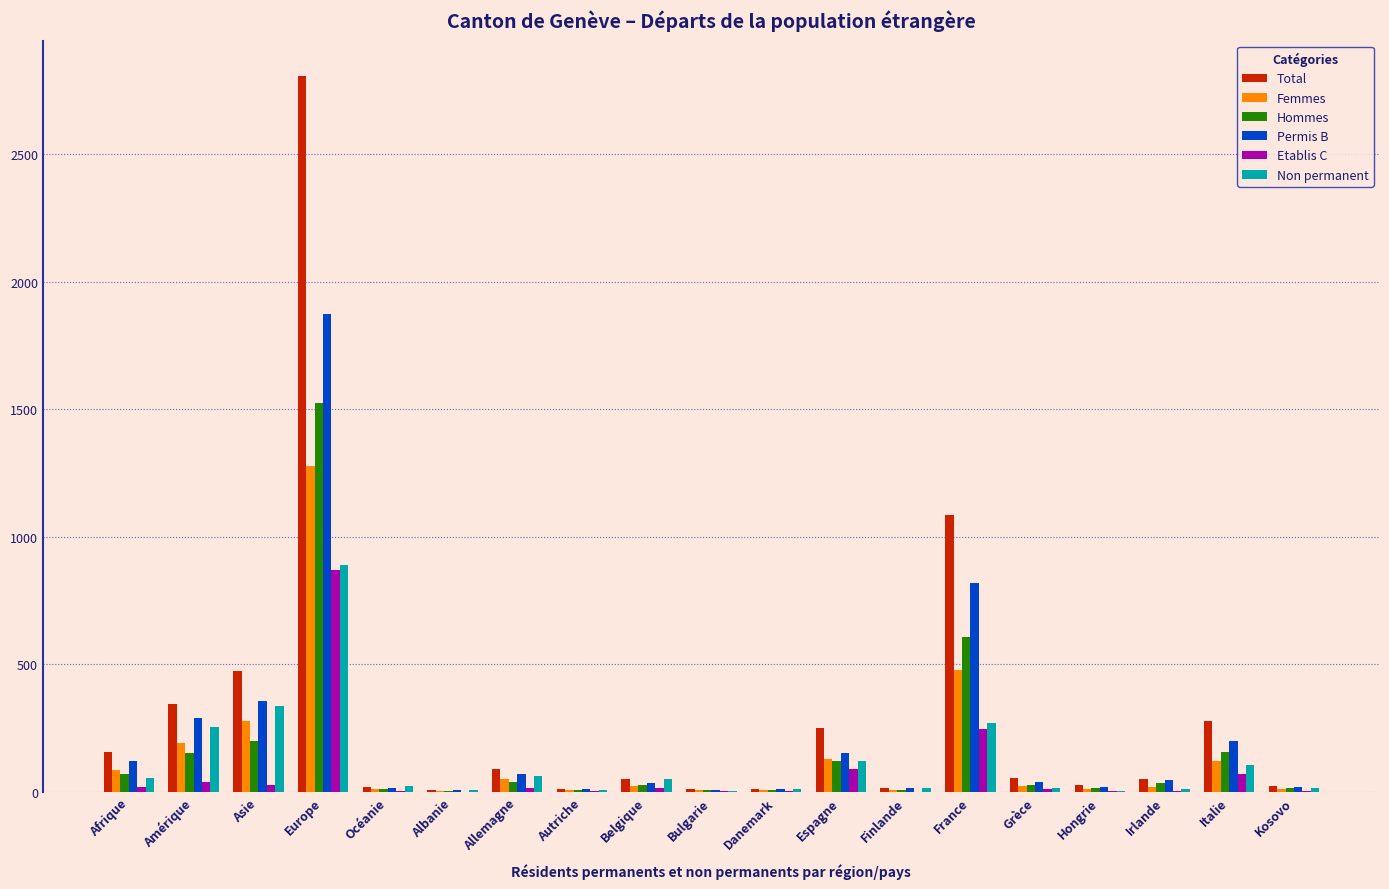

Is the value of Hommes at Asie greater than the value of Total at Europe?

No